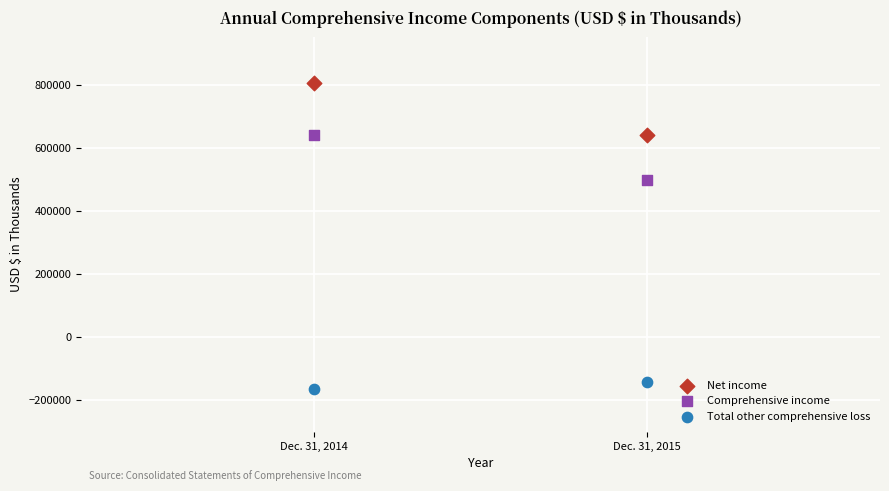

Which series reaches the minimum Y coordinate?

Total other comprehensive loss